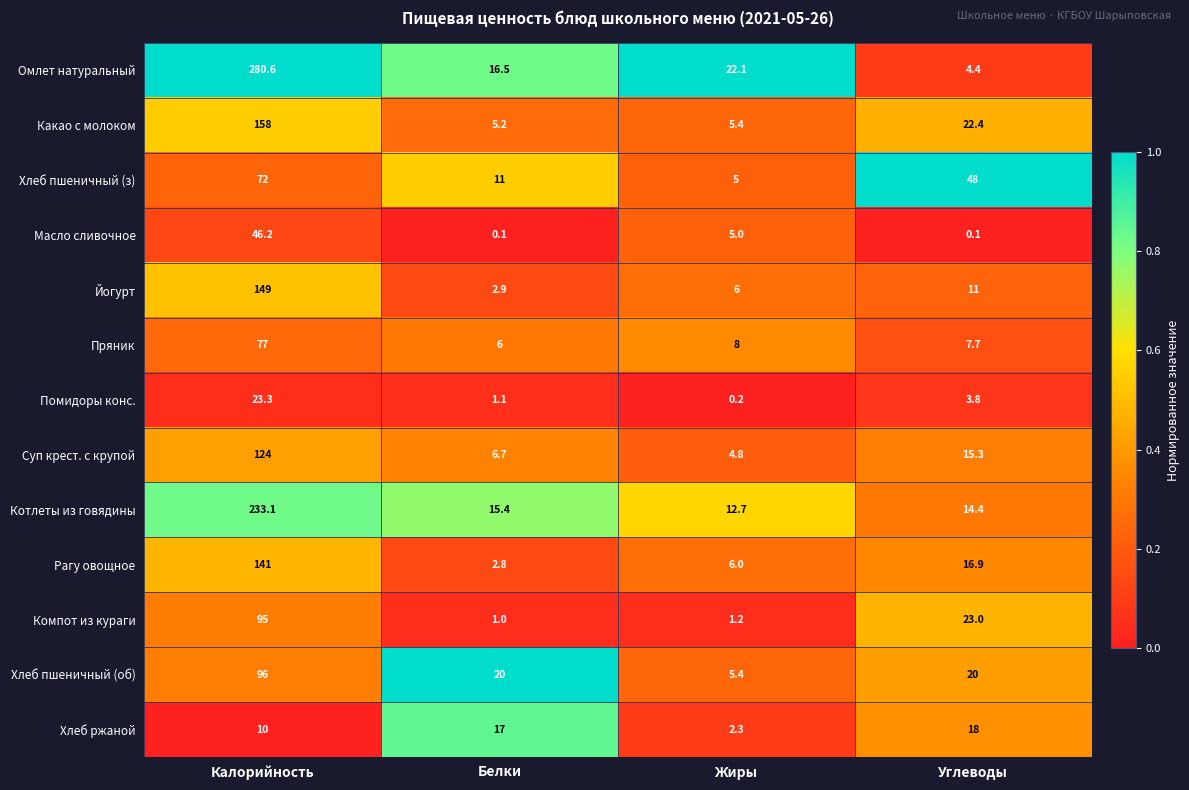

Rank the series by their maximum value, from lowest to highest.

Хлеб ржаной, Помидоры конс., Масло сливочное, Хлеб пшеничный (з), Пряник, Компот из кураги, Хлеб пшеничный (об), Суп крест. с крупой, Рагу овощное, Йогурт, Какао с молоком, Котлеты из говядины, Омлет натуральный